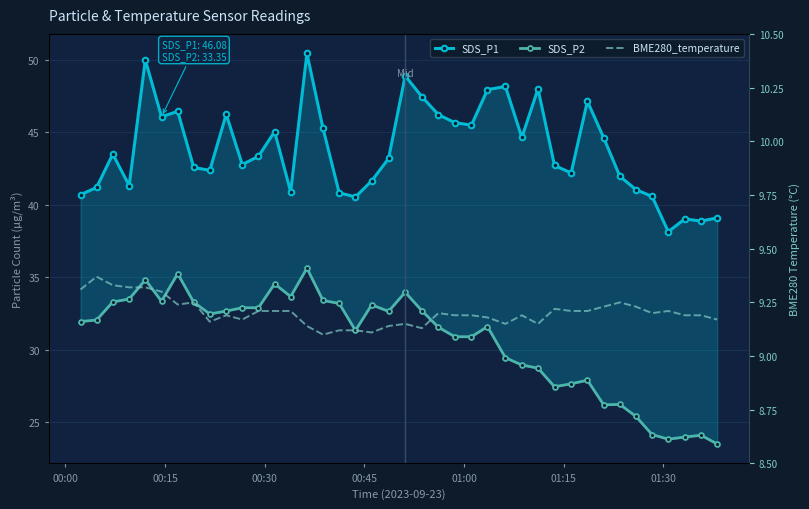

The value of BME280_temperature at 00:00 is 13.8. True or false?

False